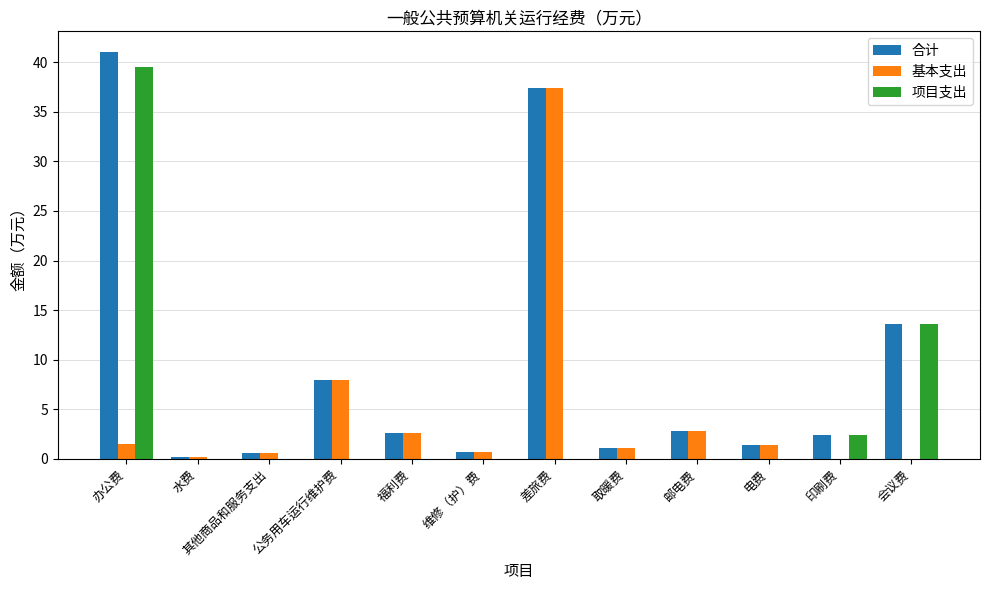

How many groups of bars are there?

12